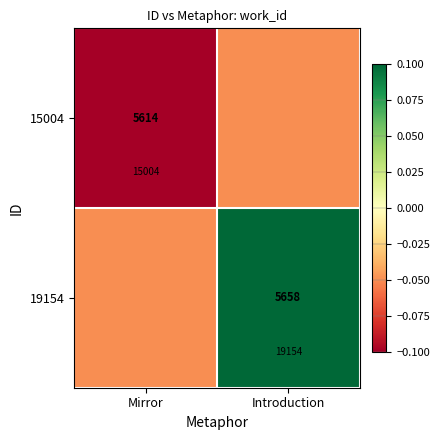

What is the difference between the highest and lowest values at Introduction?

0.2